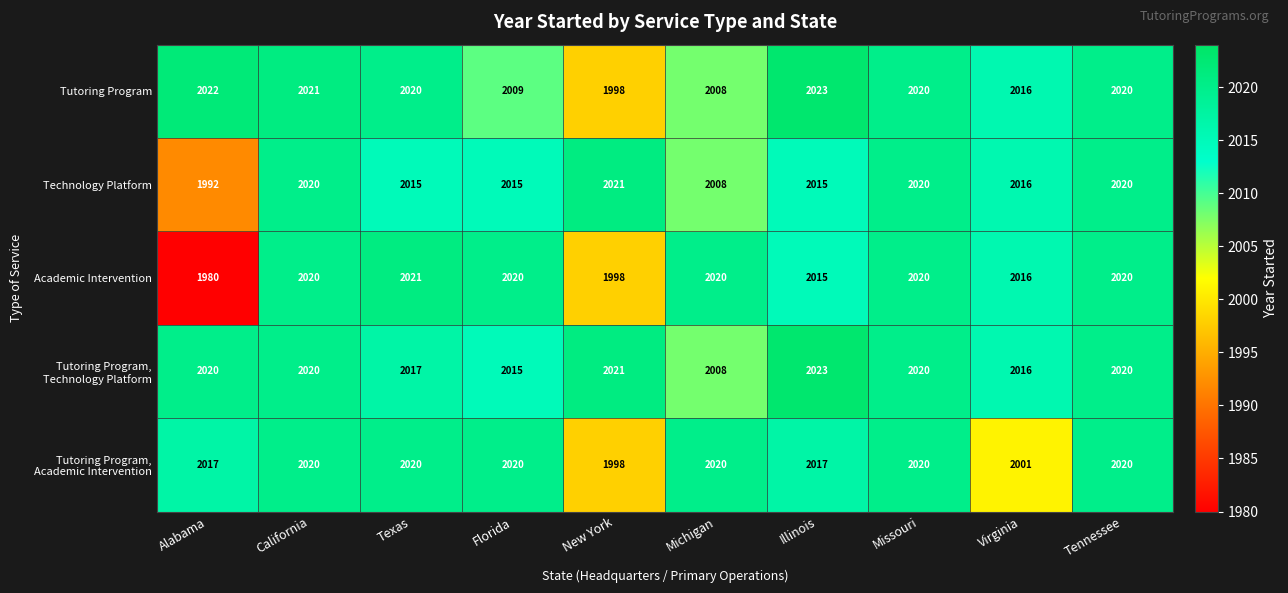

Is it true that Technology Platform equals 3475 at Michigan?

False